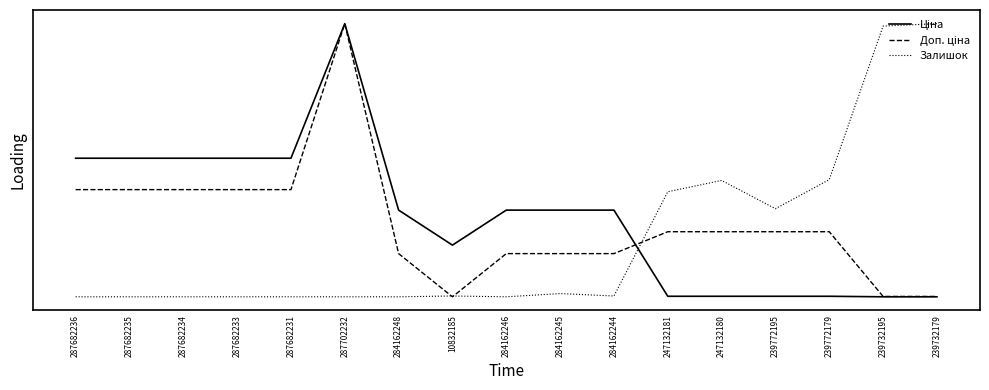

What is the label of the 13th point from the left?

247132180